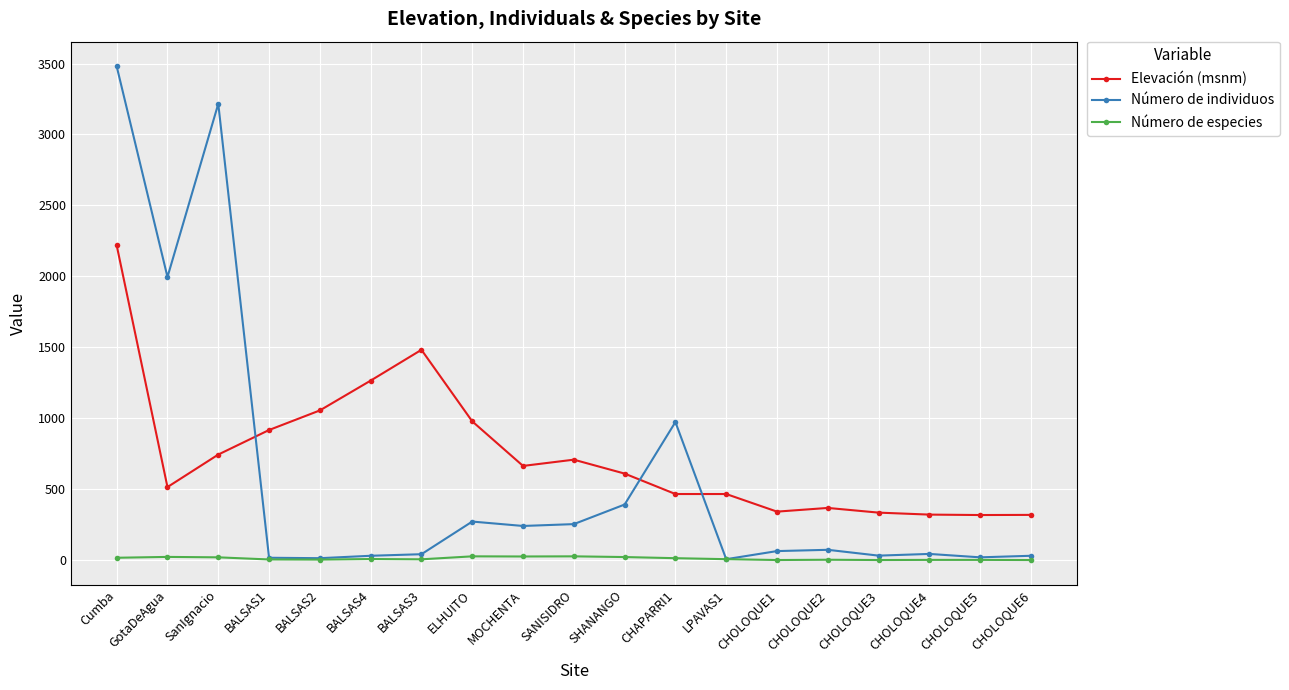

At which category is the sum across all series the highest?

Cumba